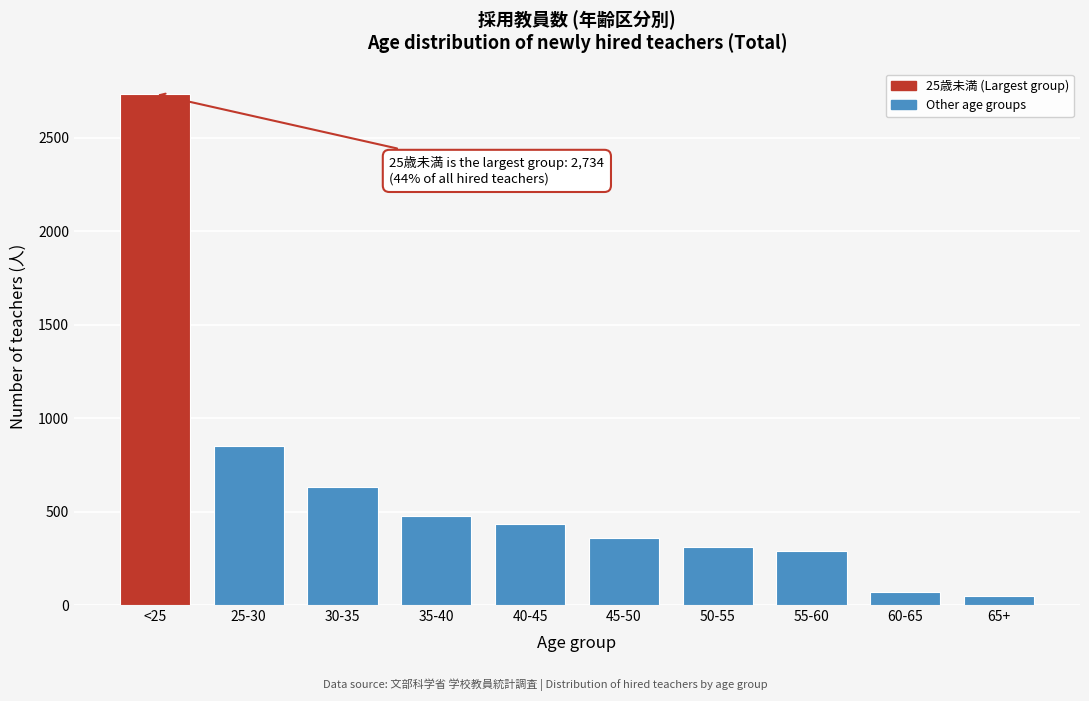

Reading left to right, extract all data points from this chart.

<25=2734	25-30=851	30-35=632	35-40=477	40-45=432	45-50=357	50-55=309	55-60=290	60-65=69	65+=50